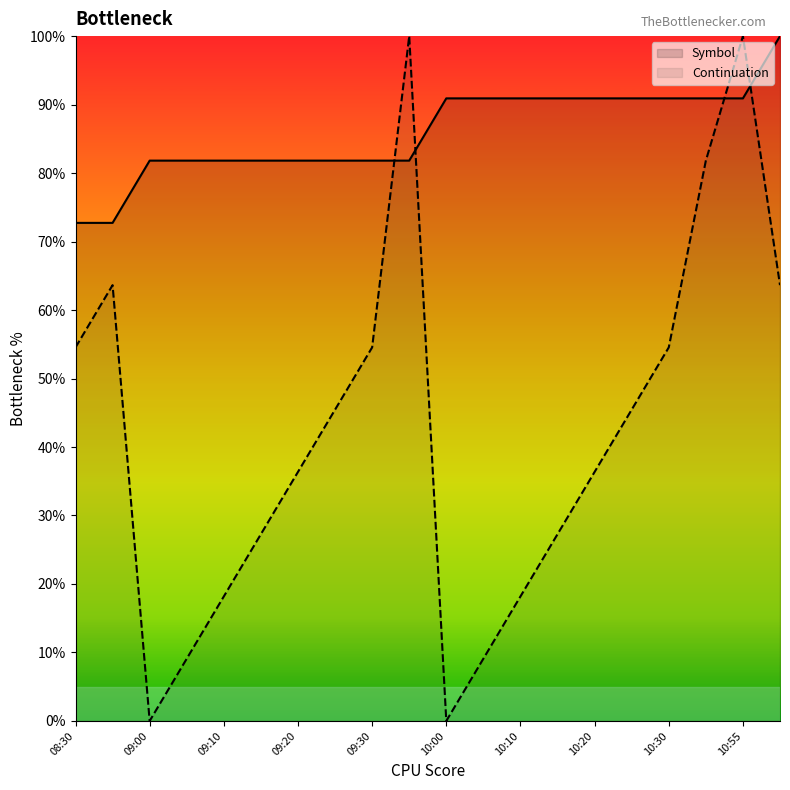

Where is Symbol nearest to the value 86?

09:00